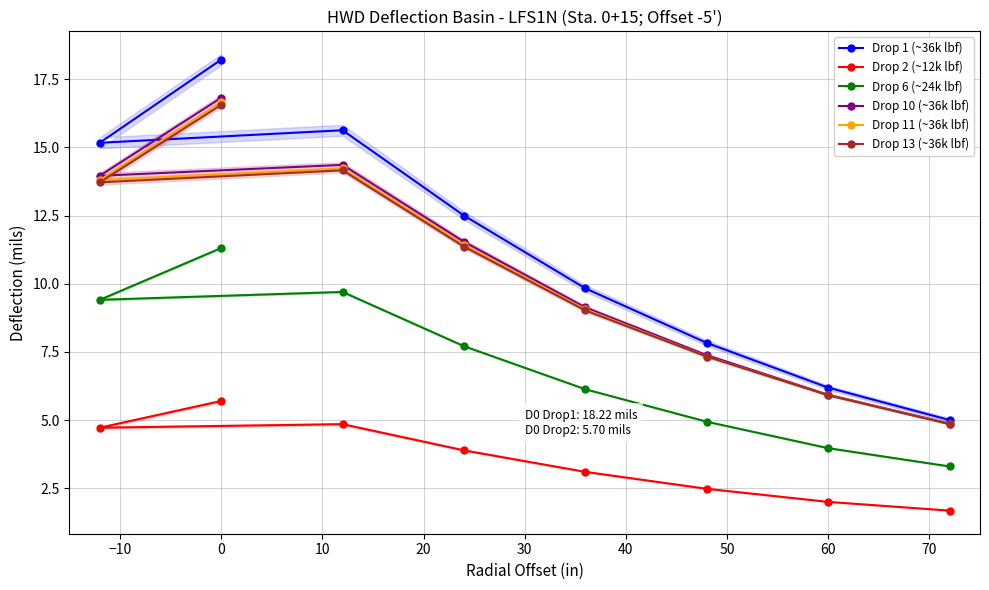

Rank the series by their maximum value, from highest to lowest.

Drop 1 (~36k lbf), Drop 10 (~36k lbf), Drop 11 (~36k lbf), Drop 13 (~36k lbf), Drop 6 (~24k lbf), Drop 2 (~12k lbf)